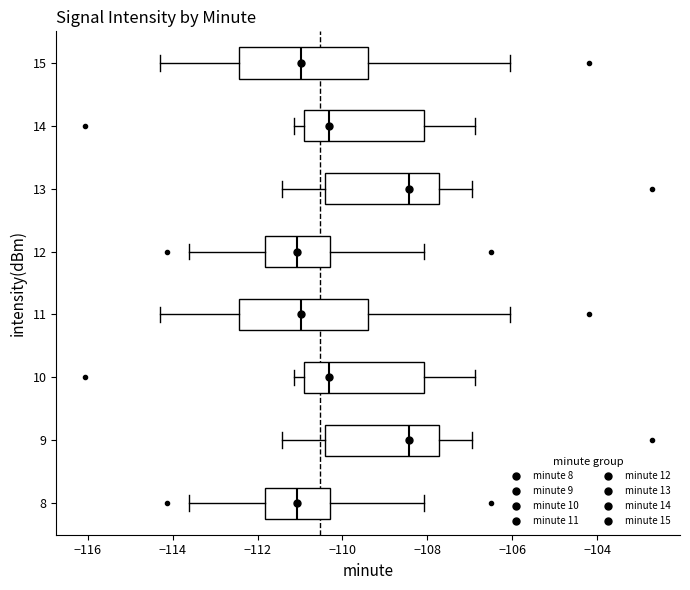

Reading bottom to top, transcribe this box plot: for each box, give where its median line is, the range the box spans, and where its two whiskers end, as read against the x-axis. The values are not printed on the chart, so give them approximately, as read against the axis.

8: median -111.0, box -111.8 to -110.2, whiskers -113.6 to -108.0
9: median -108.4, box -110.4 to -107.8, whiskers -111.4 to -107.0
10: median -110.4, box -111.0 to -108.0, whiskers -111.2 to -106.8
11: median -111.0, box -112.4 to -109.4, whiskers -114.4 to -106.0
12: median -111.0, box -111.8 to -110.2, whiskers -113.6 to -108.0
13: median -108.4, box -110.4 to -107.8, whiskers -111.4 to -107.0
14: median -110.4, box -111.0 to -108.0, whiskers -111.2 to -106.8
15: median -111.0, box -112.4 to -109.4, whiskers -114.4 to -106.0